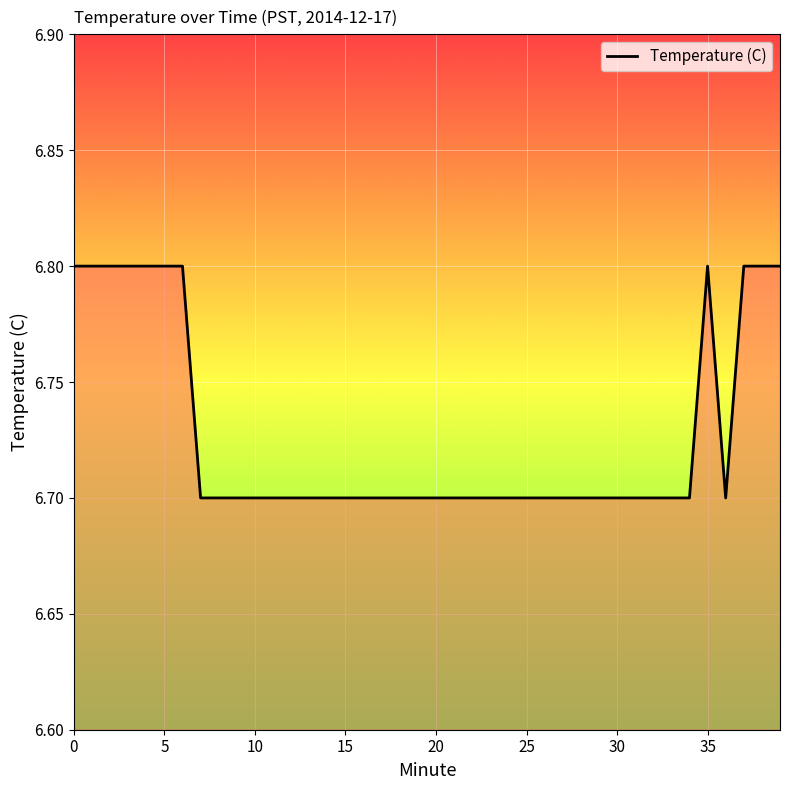

Count the values in the range 6 to 7.

40